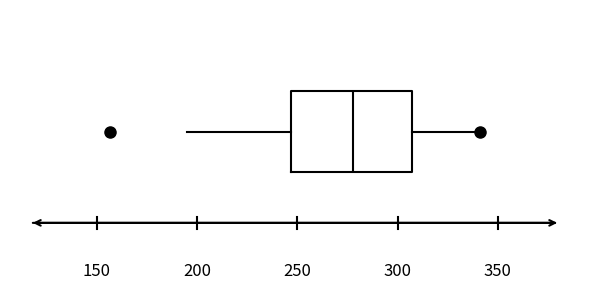

Transcribe this box plot: give where the median line is, the range the box spans, and where the two whiskers end, as read against the x-axis. The values are not printed on the chart, so give them approximately, as read against the axis.

median 280, box 245 to 305, whiskers 195 to 340